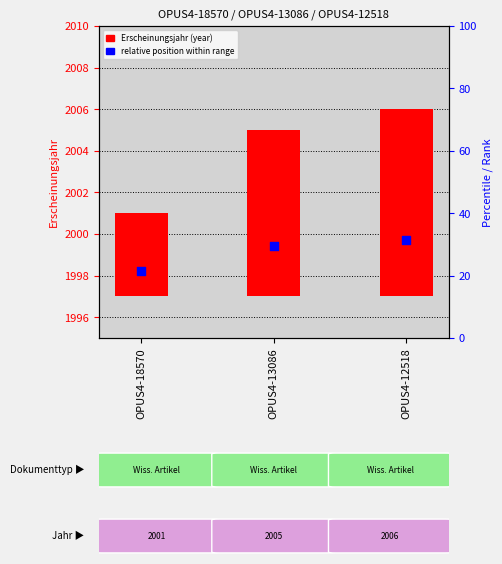

What are all the series names shown in the legend?

Erscheinungsjahr (year), relative position within range